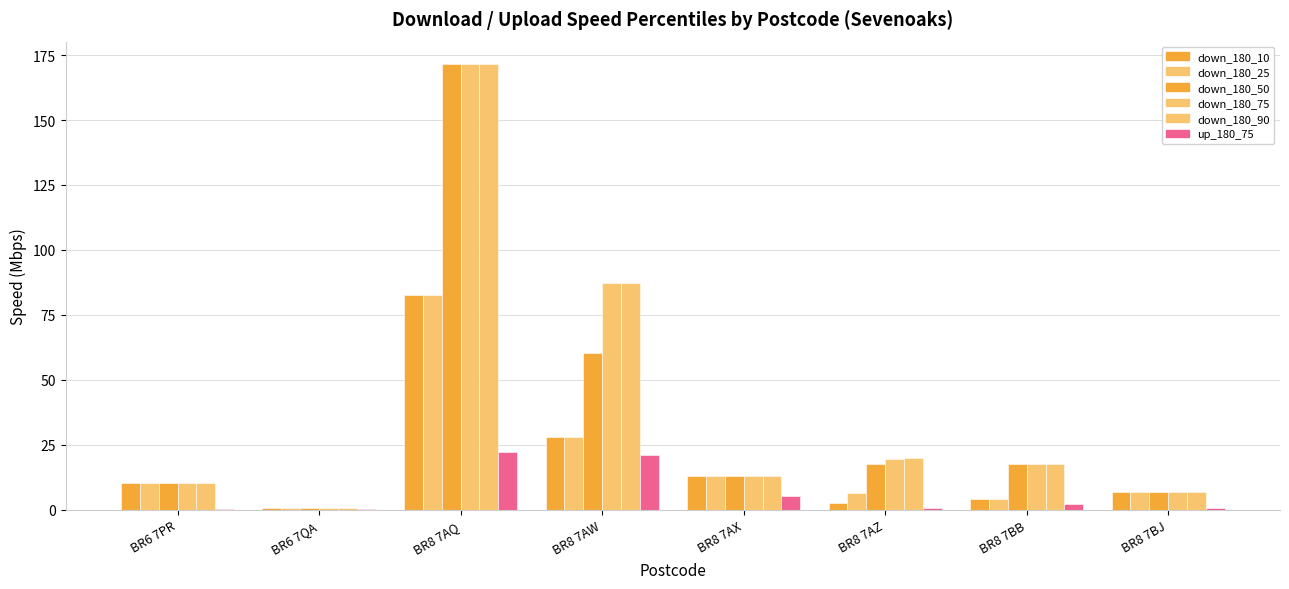

How many values in the down_180_10 series exceed 10?

4